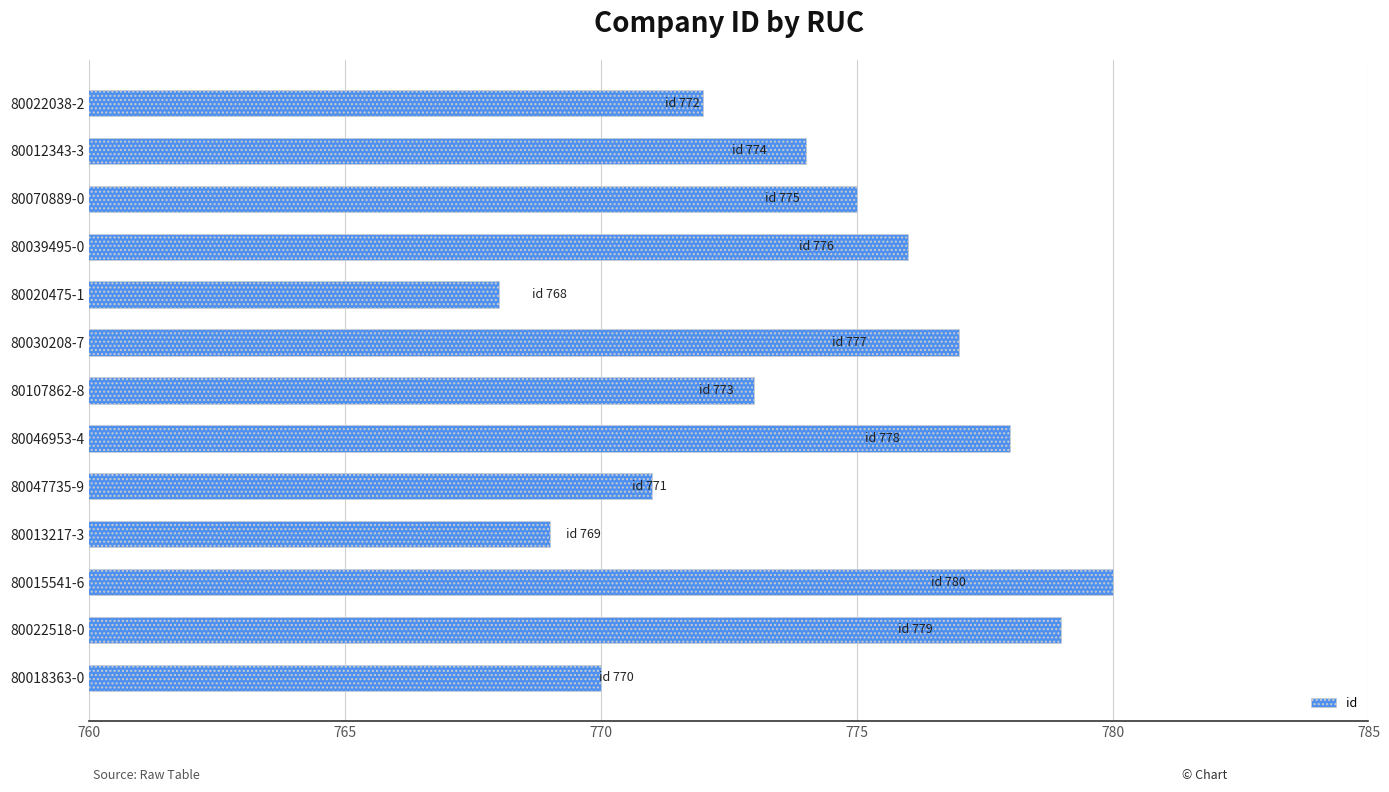

Rank the categories by value from lowest to highest.

80020475-1, 80013217-3, 80018363-0, 80047735-9, 80022038-2, 80107862-8, 80012343-3, 80070889-0, 80039495-0, 80030208-7, 80046953-4, 80022518-0, 80015541-6